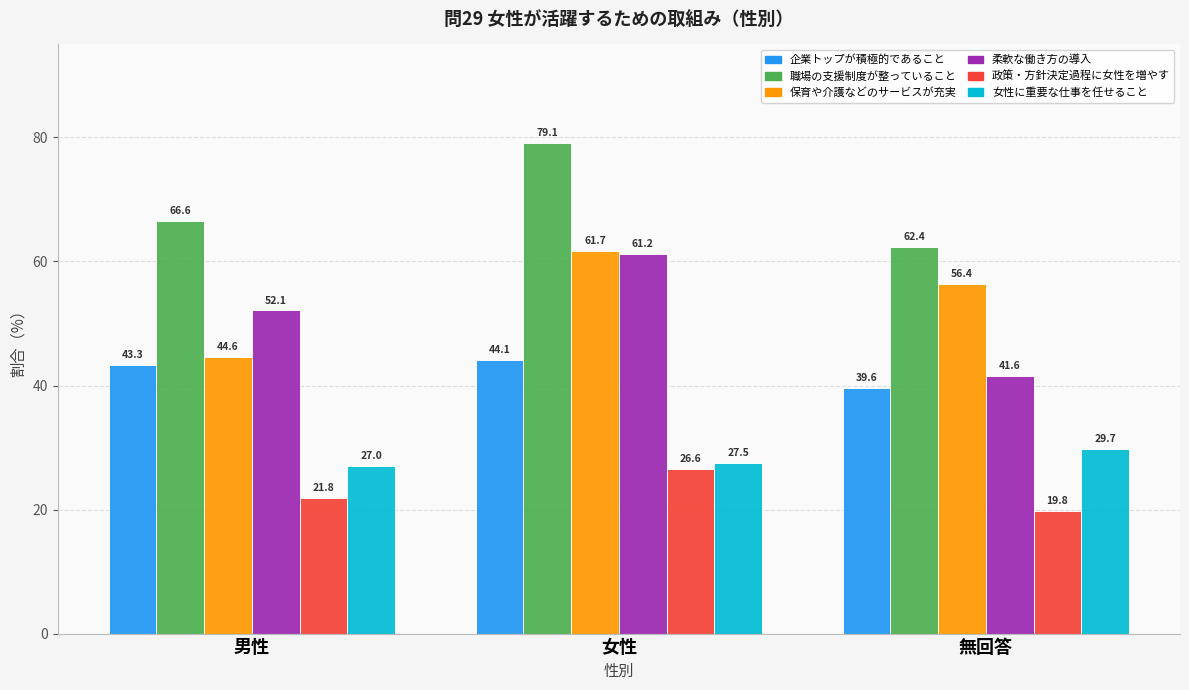

At which category is the sum across all series the highest?

女性